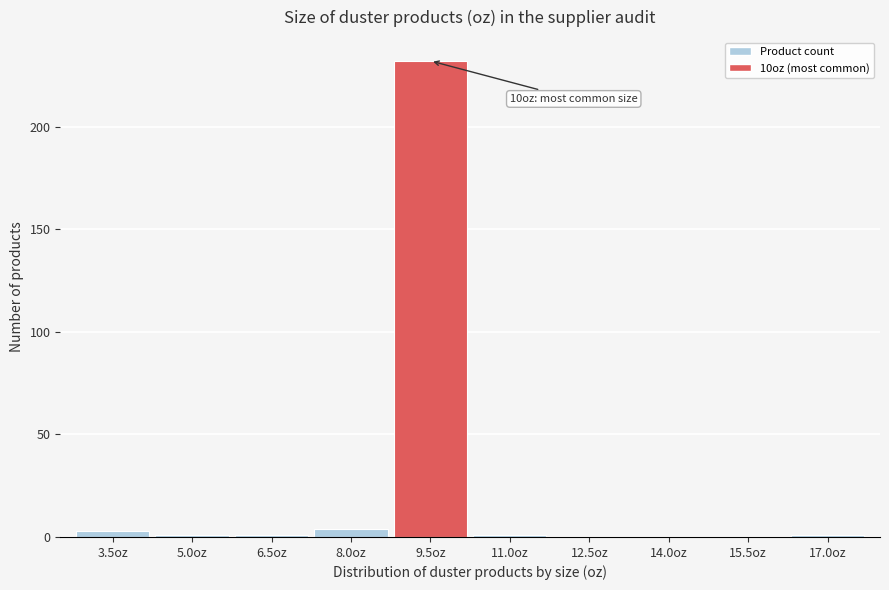

Reading left to right, what are all the values shown in this chart?

3.5oz=3	5.0oz=1	6.5oz=1	8.0oz=4	9.5oz=232	11.0oz=1	12.5oz=0	14.0oz=0	15.5oz=0	17.0oz=1